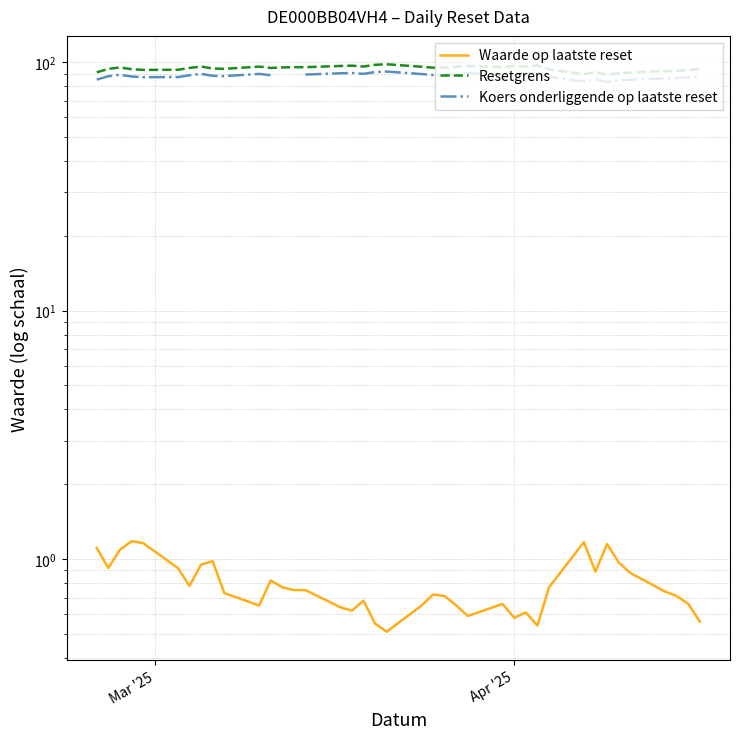

True or false: Resetgrens and Waarde op laatste reset intersect in this chart.

False